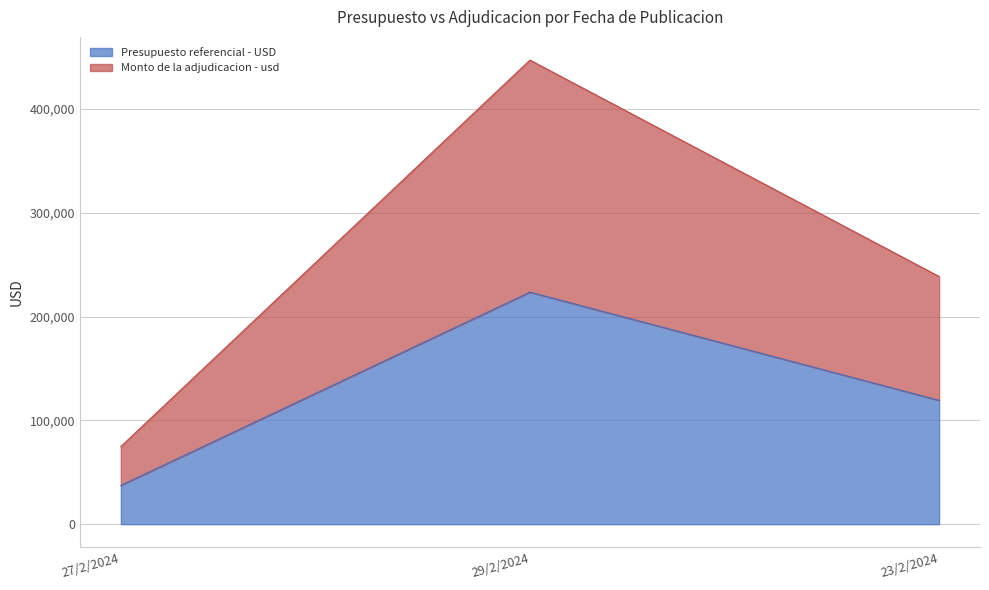

At how many categories does at least one series exceed 244038?

1